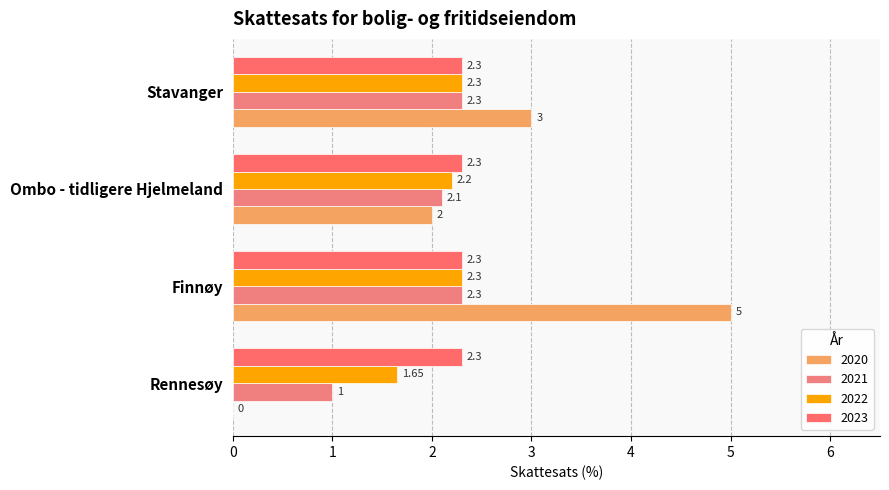

What is the value of the 2020 bar at the 3rd from the left?

2.0